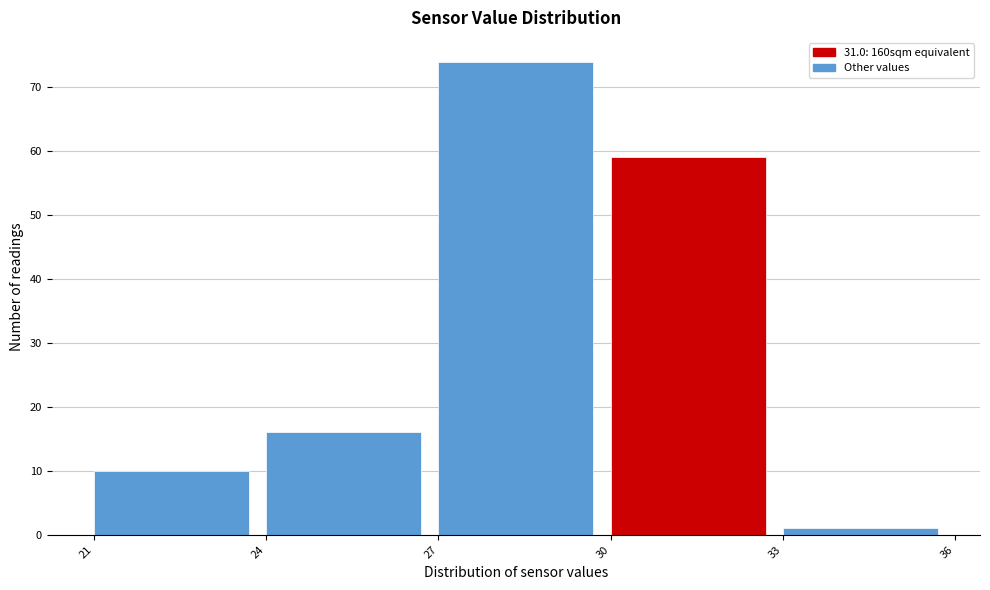

How tall is the bar that spans 30 to 33 on the x-axis? The values are not printed on the chart, so give them approximately, as read against the axis.

59